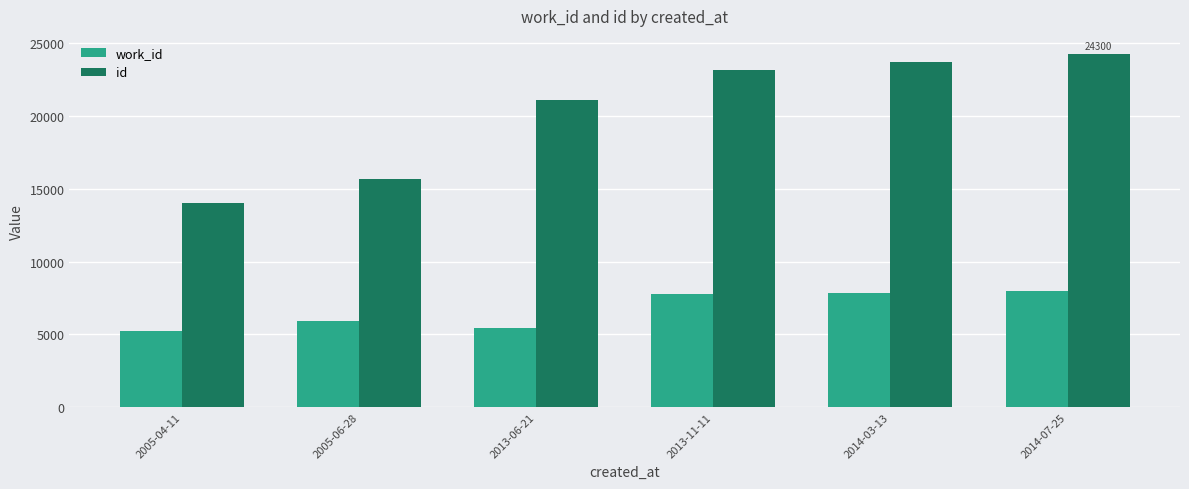

How many series are shown in this chart?

2